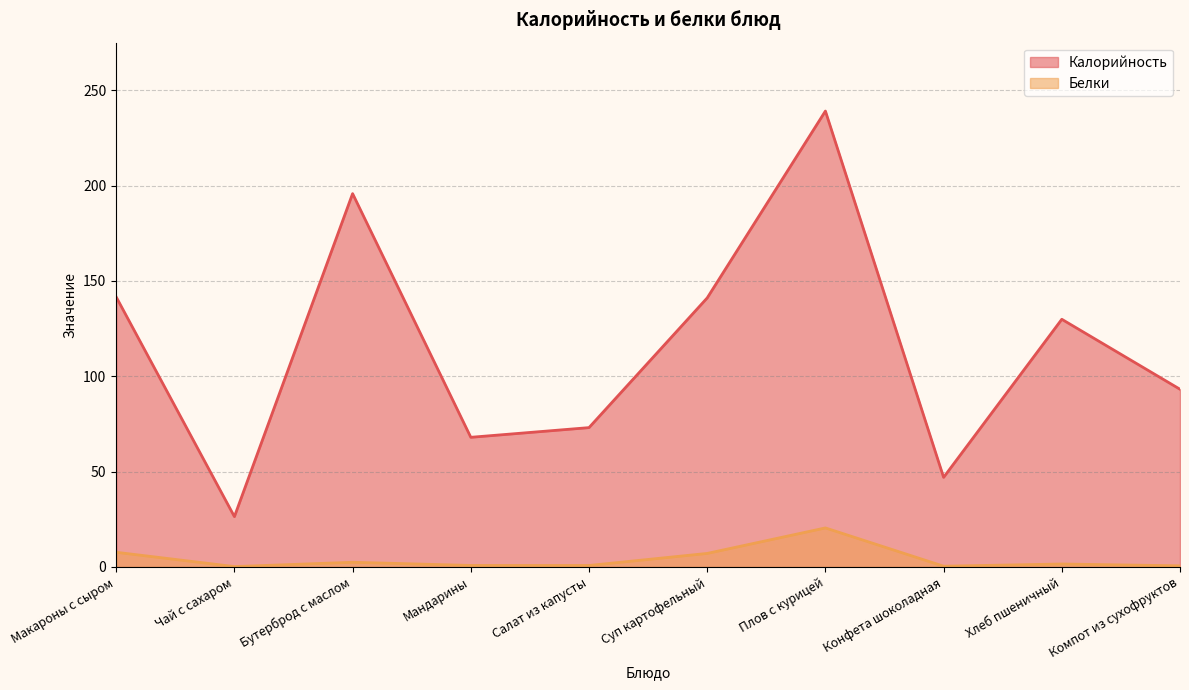

Reading left to right, transcribe all the data shown in this chart.

Калорийность: 141.6	26.4	195.8	68.0	73.1	141.1	239.1	47.0	129.9	93.2
Белки: 7.7	0.2	2.5	0.8	0.8	7.1	20.5	0.4	1.6	0.6